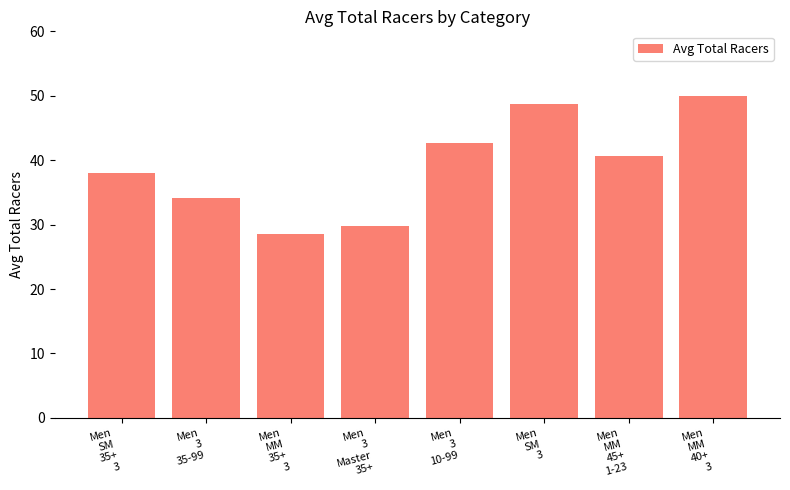

Which has a higher value, Men
MM
35+
3 or Men
SM
35+
3?

Men
SM
35+
3